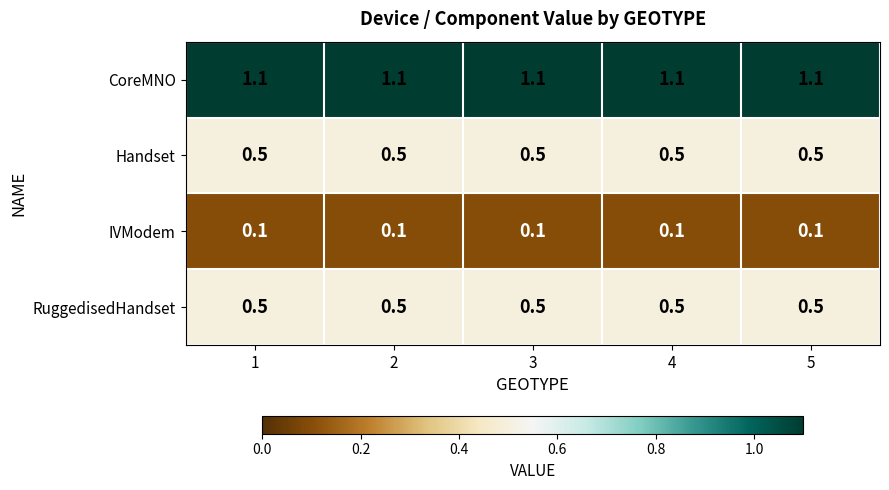

How many categories are shown in the chart?

5